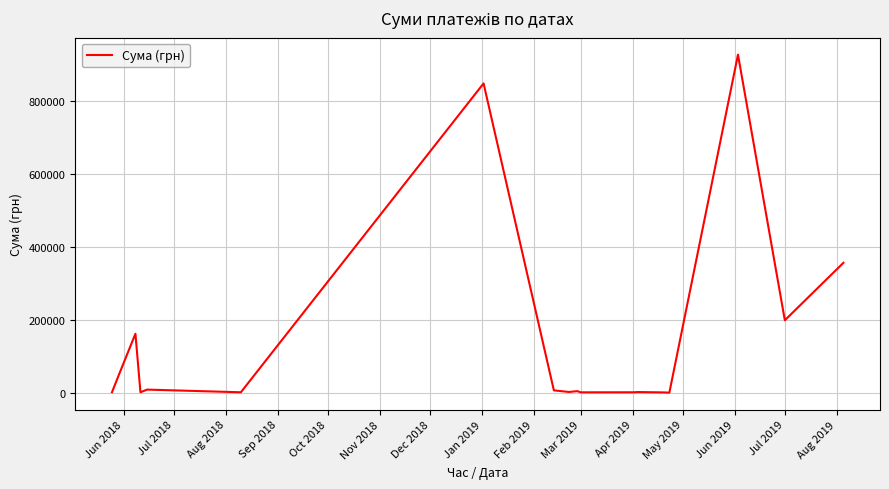

What is the greatest value displayed?

928224.5